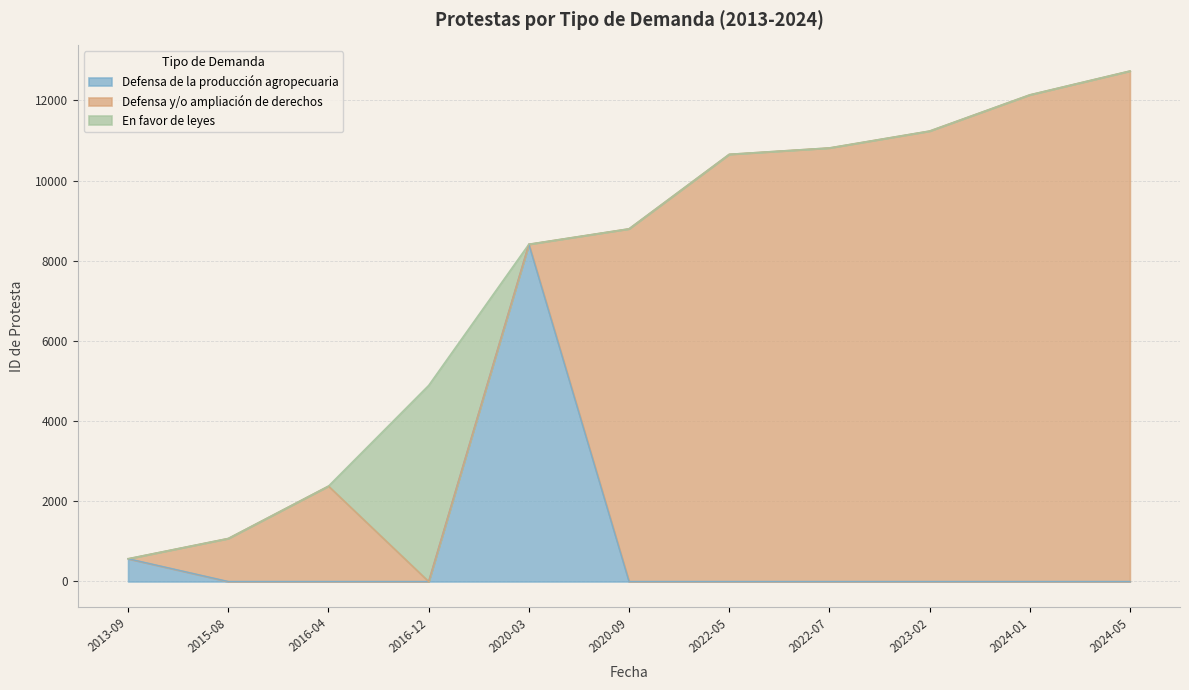

How many values are below 8800?

5